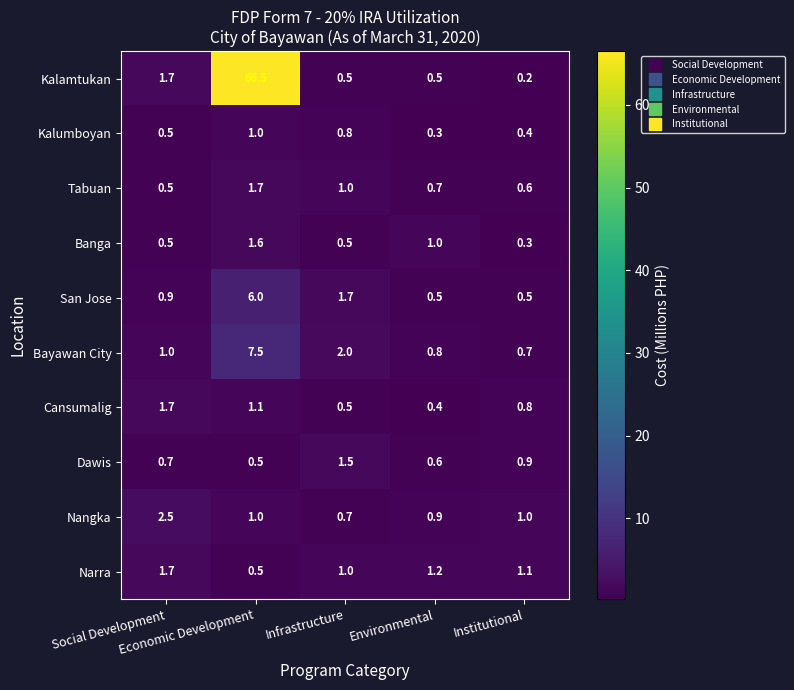

What is the greatest value displayed?

66.5